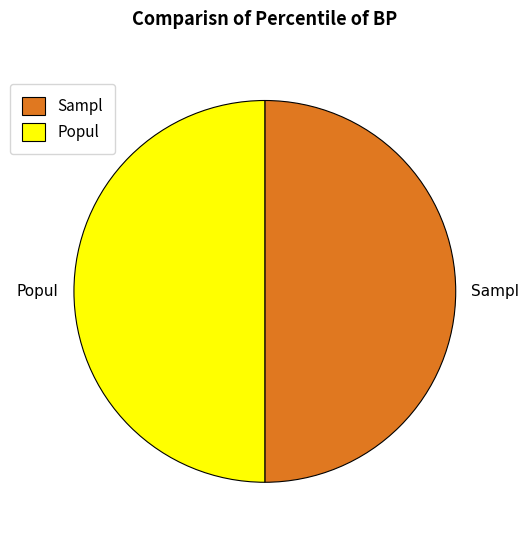

What is the ratio of the value at Popul to the value at Sampl?

1.0